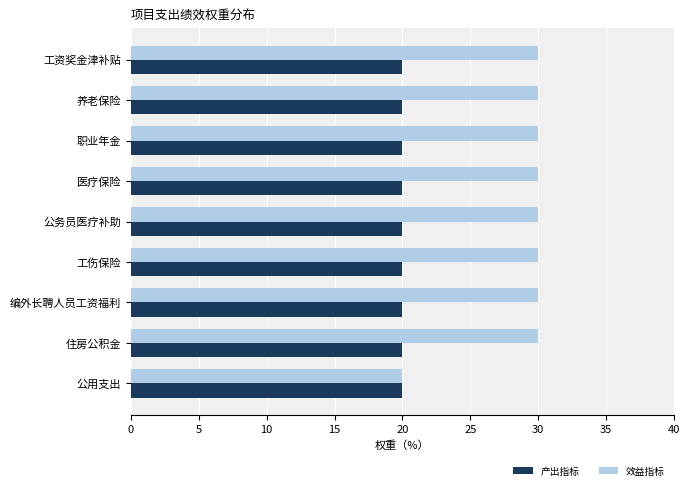

At how many categories does at least one series exceed 21?

8